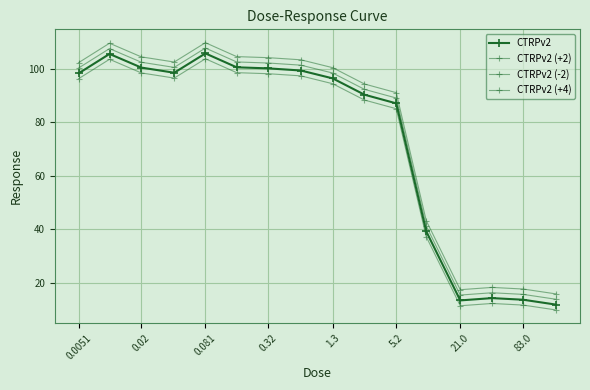

What is the difference between the maximum and minimum values in the CTRPv2 series?

93.9